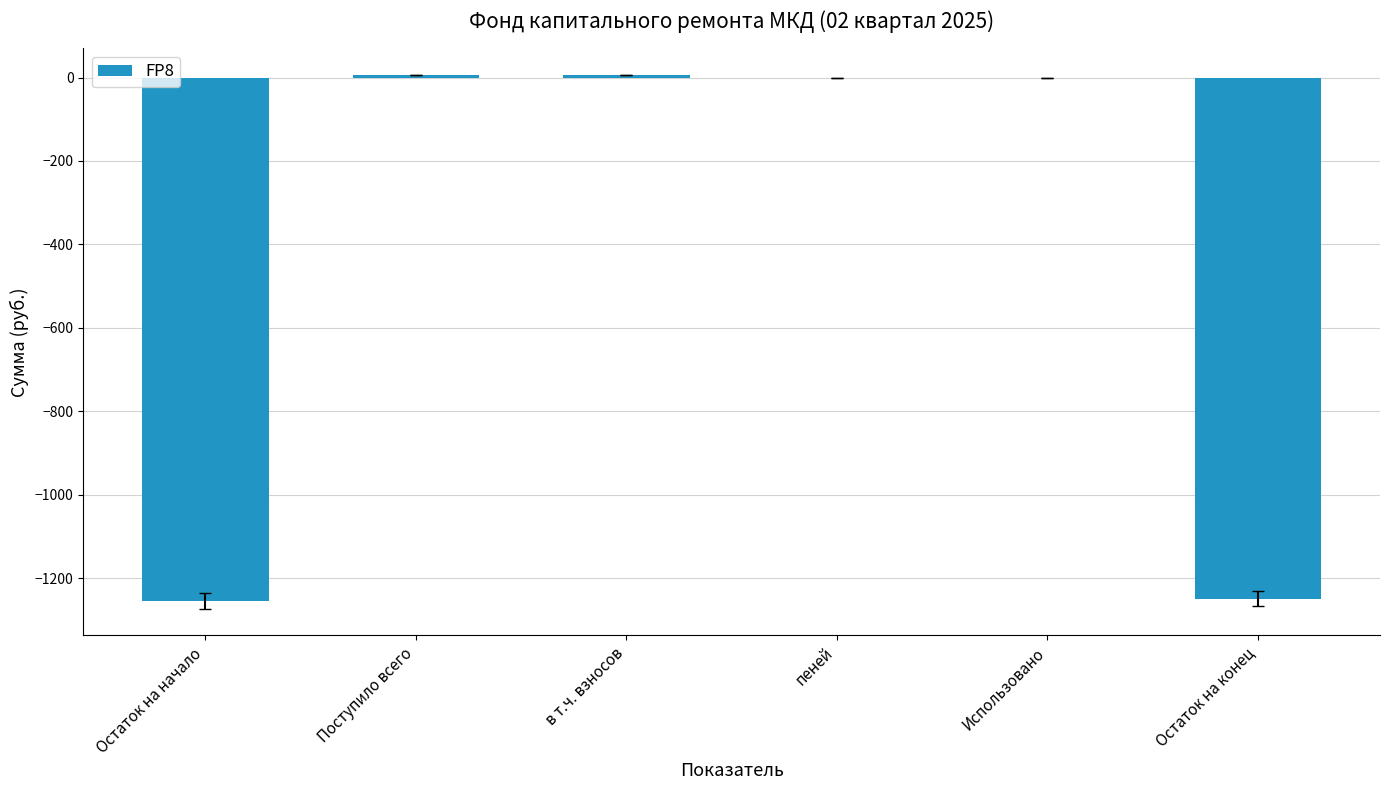

How many categories are shown in the chart?

6